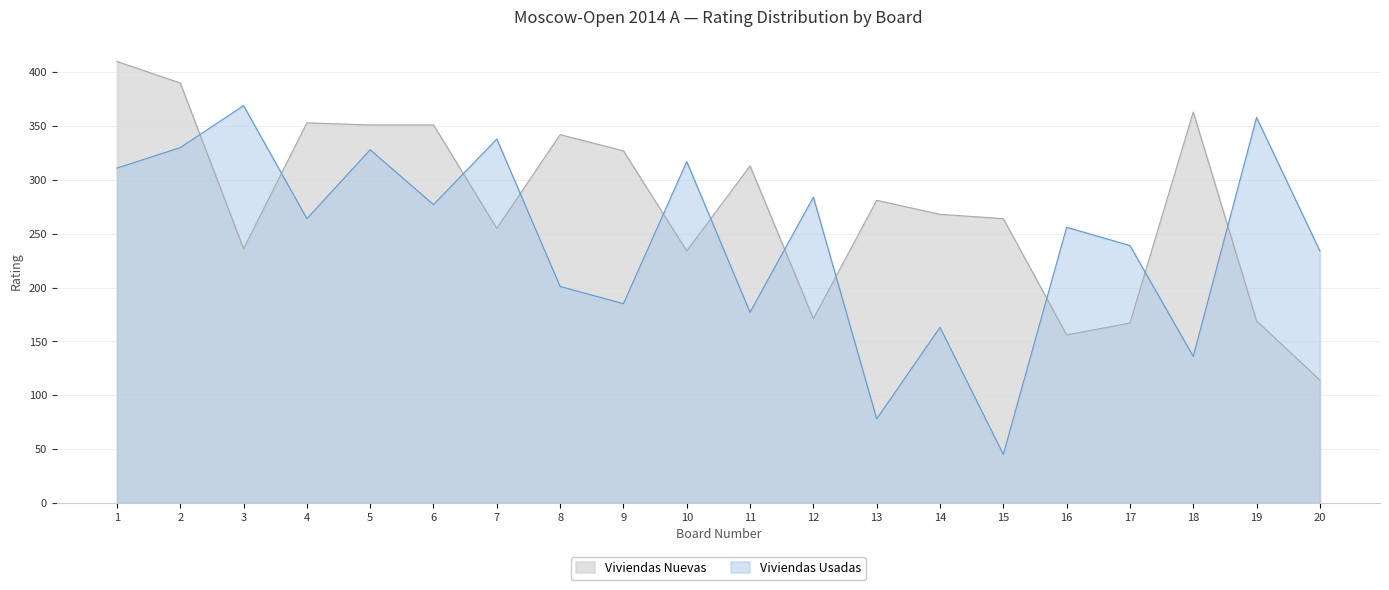

How many lines are shown in the chart?

2